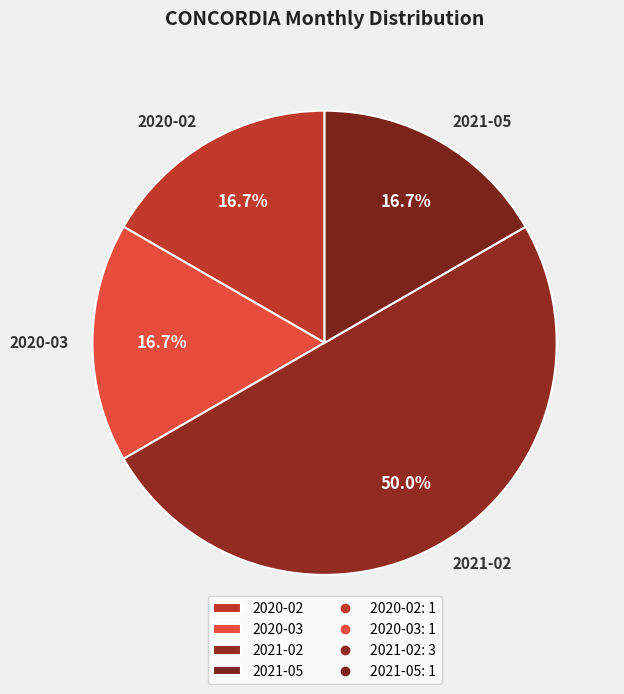

How many segments does this pie chart have?

4